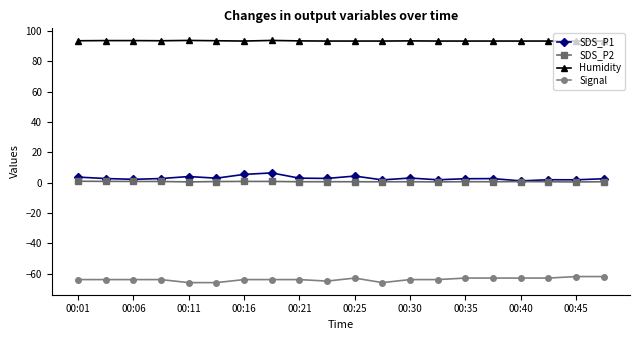

True or false: Signal and SDS_P1 cross at least once.

False